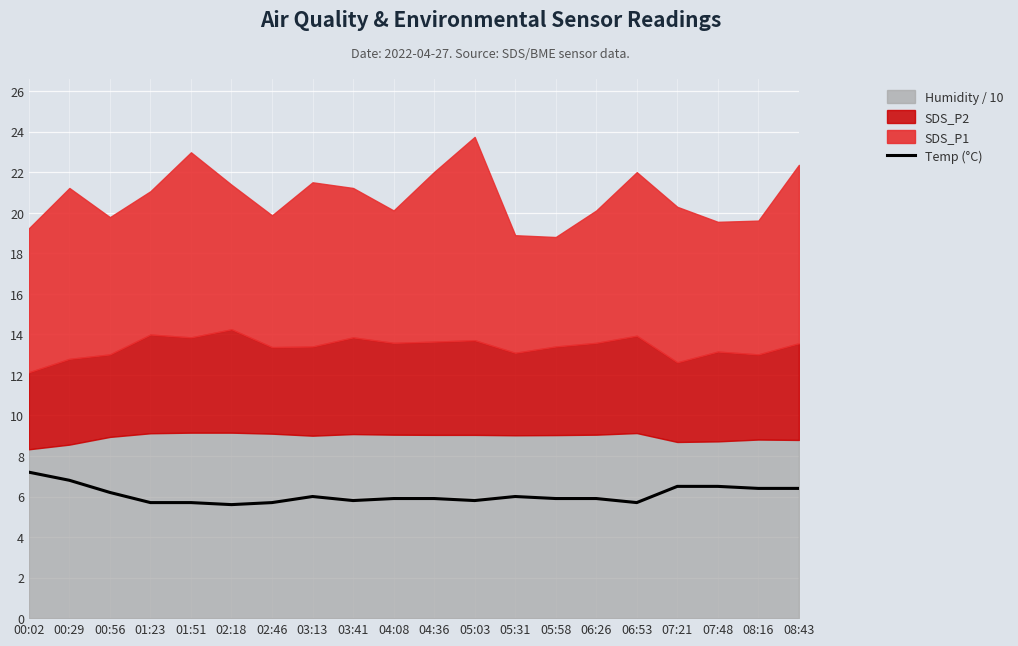

At which category does the data reach its first local valley?

02:18